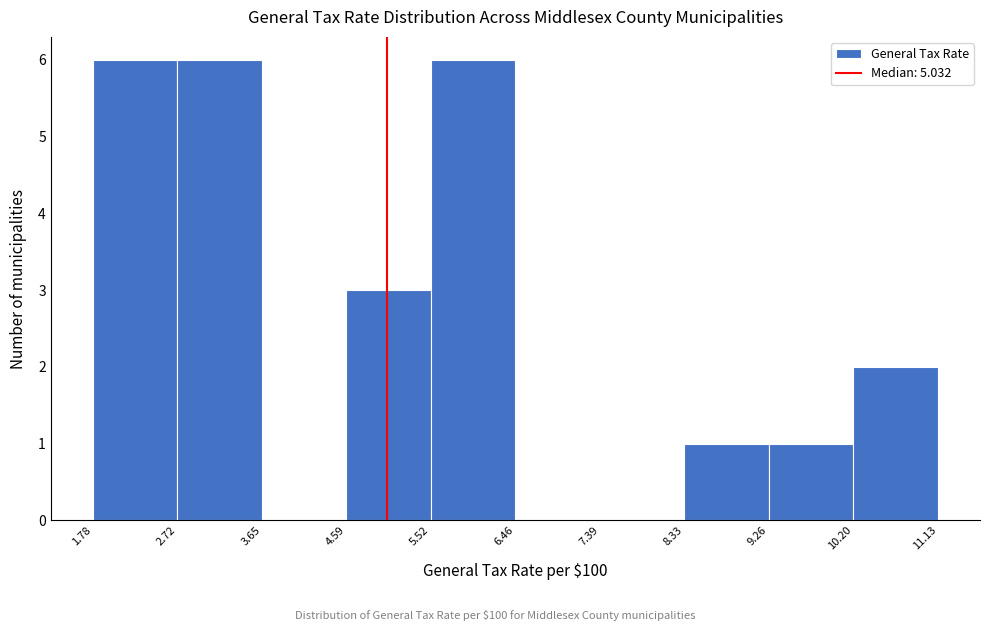

Reading left to right, list every bar in this chart as the range it spans on the x-axis followed by its height. The values are not printed on the chart, so give them approximately, as read against the axis.

1.78 to 2.72: 6
2.72 to 3.65: 6
3.65 to 4.59: 0
4.59 to 5.52: 3
5.52 to 6.46: 6
6.46 to 7.39: 0
7.39 to 8.33: 0
8.33 to 9.26: 1
9.26 to 10.20: 1
10.20 to 11.13: 2